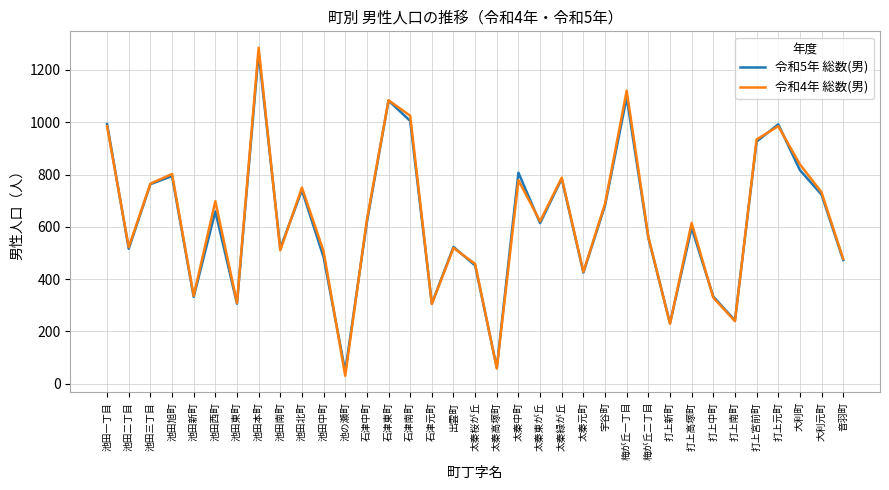

List the series in order of their peak value, lowest first.

令和5年 総数(男), 令和4年 総数(男)